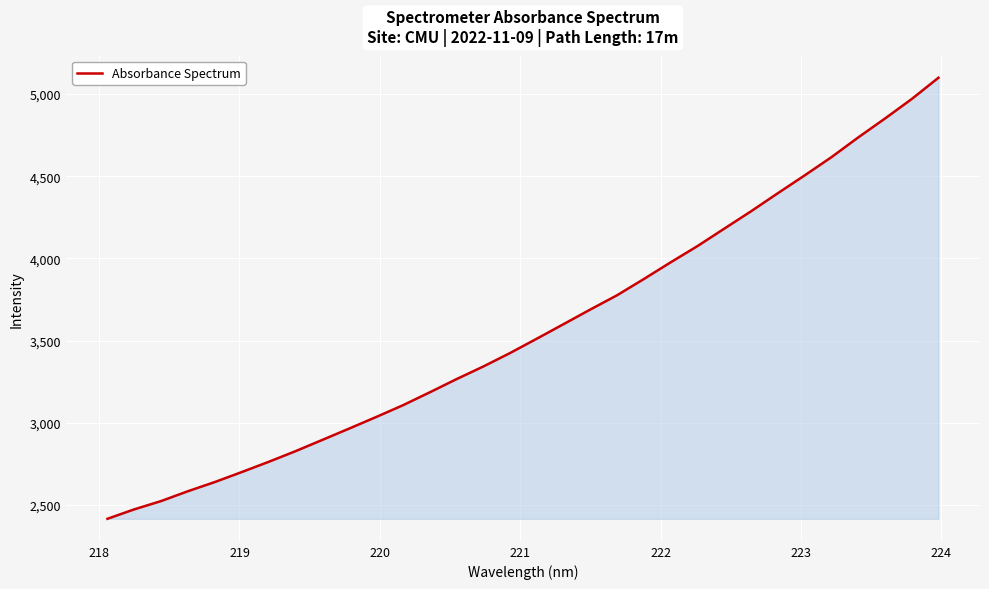

What is the minimum value shown in the chart?

2416.1